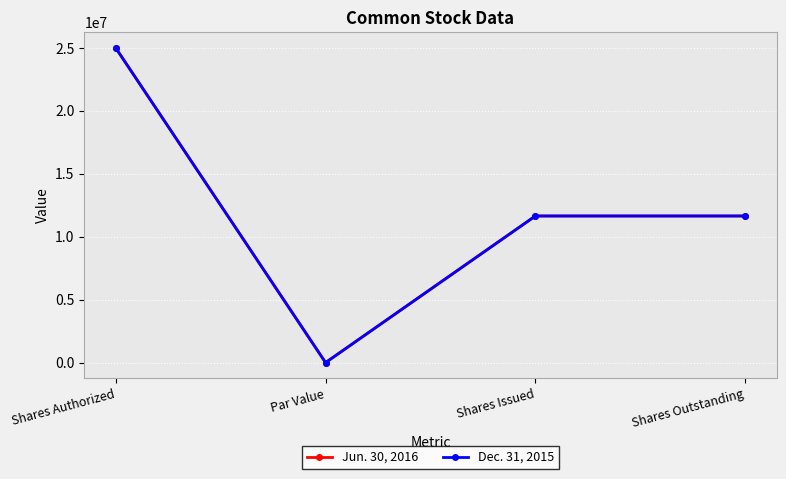

Is it true that Jun. 30, 2016 equals 17445945 at Shares Issued?

False